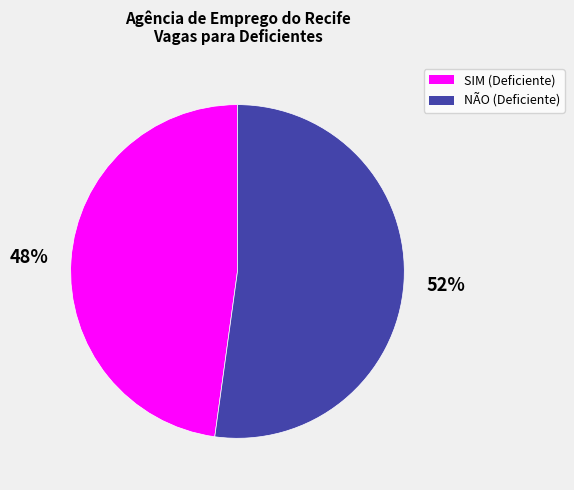

True or false: SIM accounts for 69% of the total.

False